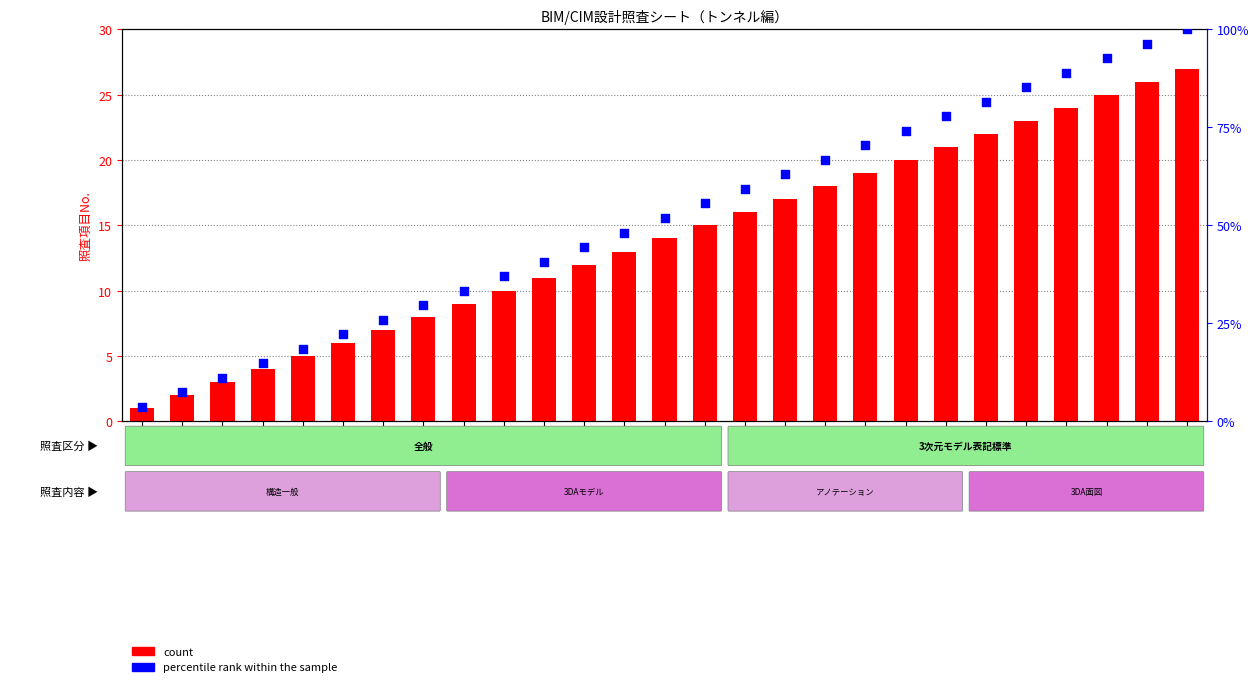

At how many categories does at least one series exceed 10?

25